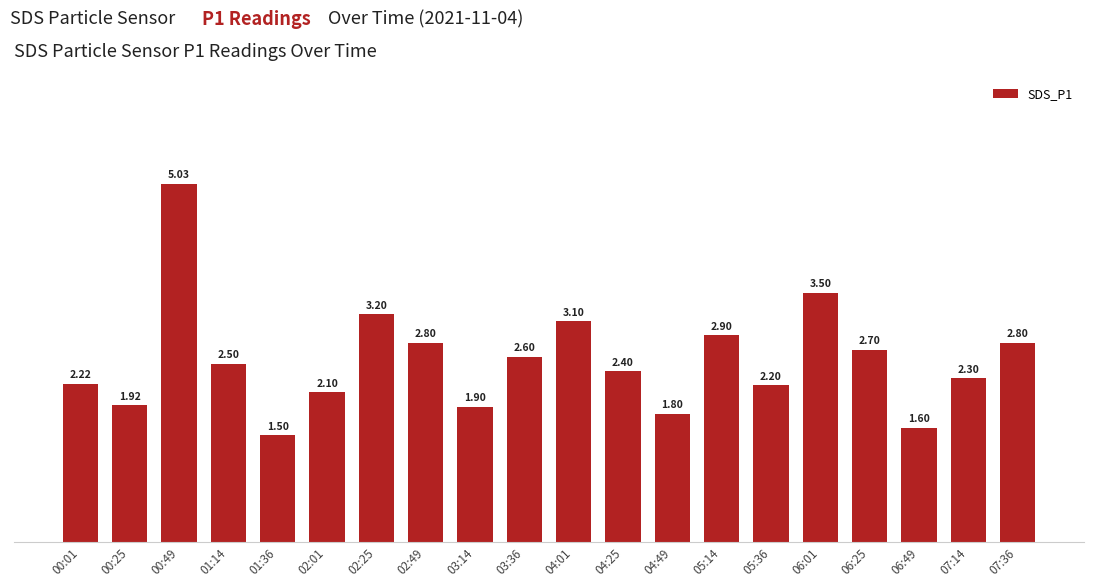

What is the label of the 11th bar from the left?

04:01